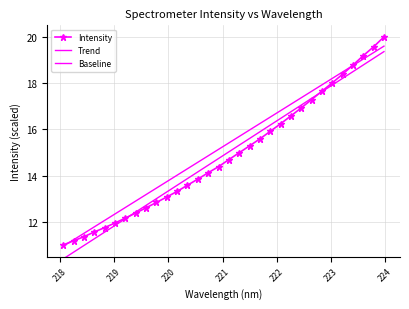

What is the sum of the values at 218.6332 and 223.2172?

30.0